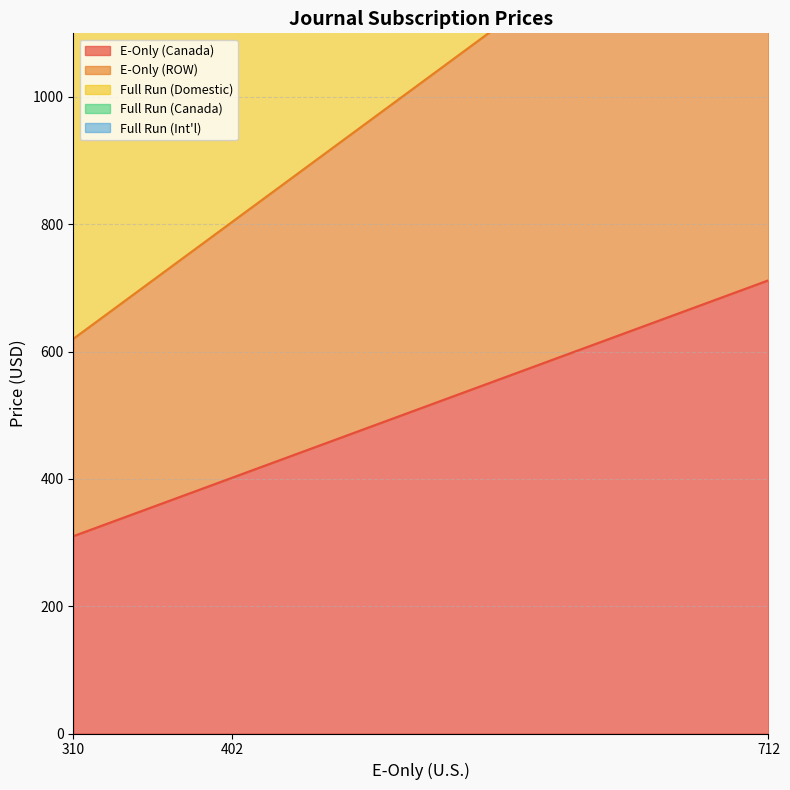

List the labels in order of E-Only (Canada) value, largest first.

712, 402, 310